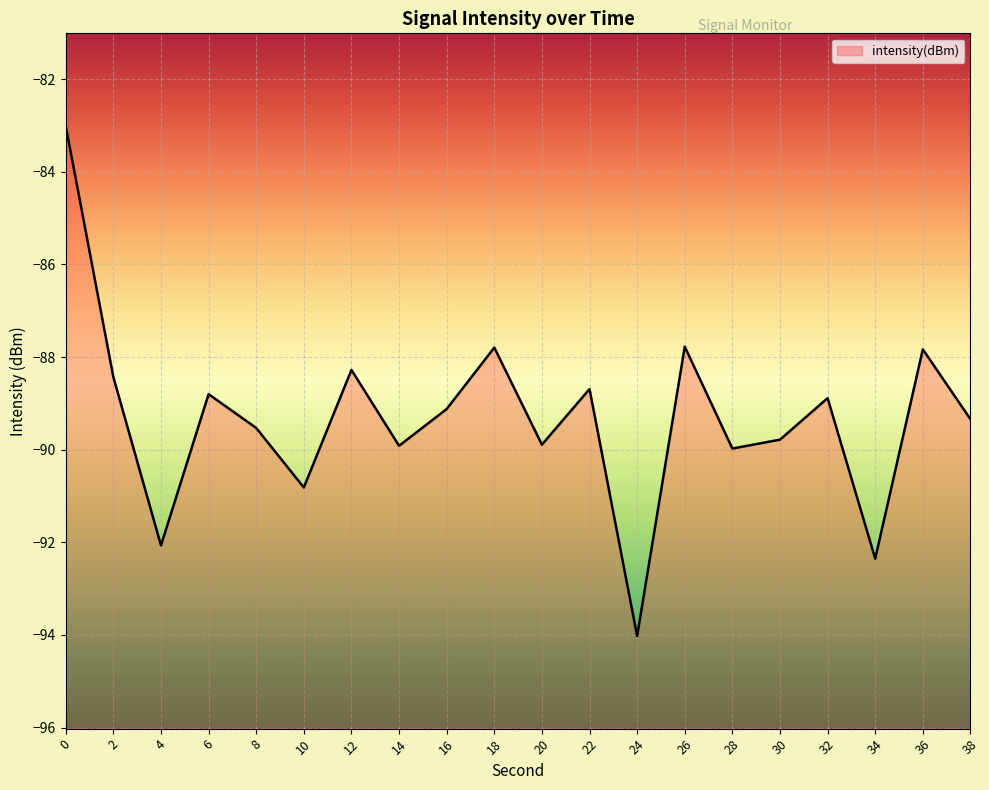

Reading left to right, list all the values displayed in this chart.

0=-83.0	2=-88.4	4=-92.1	6=-88.8	8=-89.5	10=-90.8	12=-88.3	14=-89.9	16=-89.1	18=-87.8	20=-89.9	22=-88.7	24=-94.0	26=-87.8	28=-90.0	30=-89.8	32=-88.9	34=-92.4	36=-87.8	38=-89.3